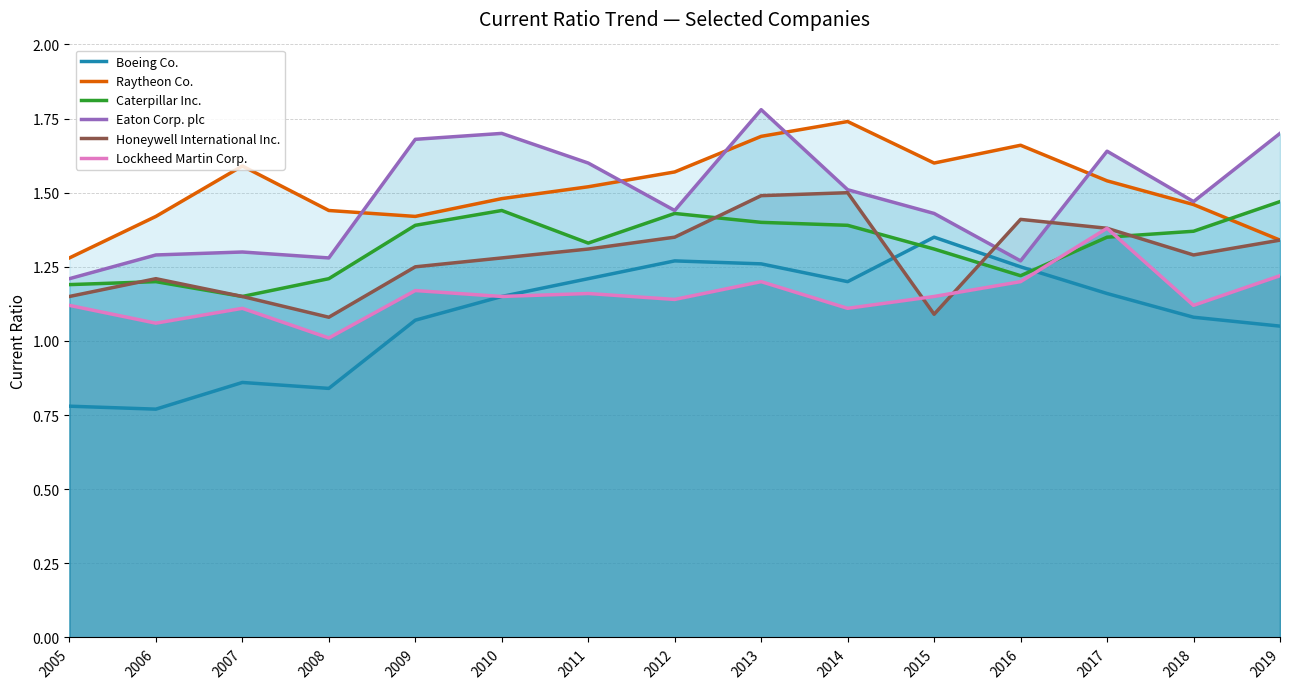

Which series has the largest range (max minus min)?

Boeing Co.